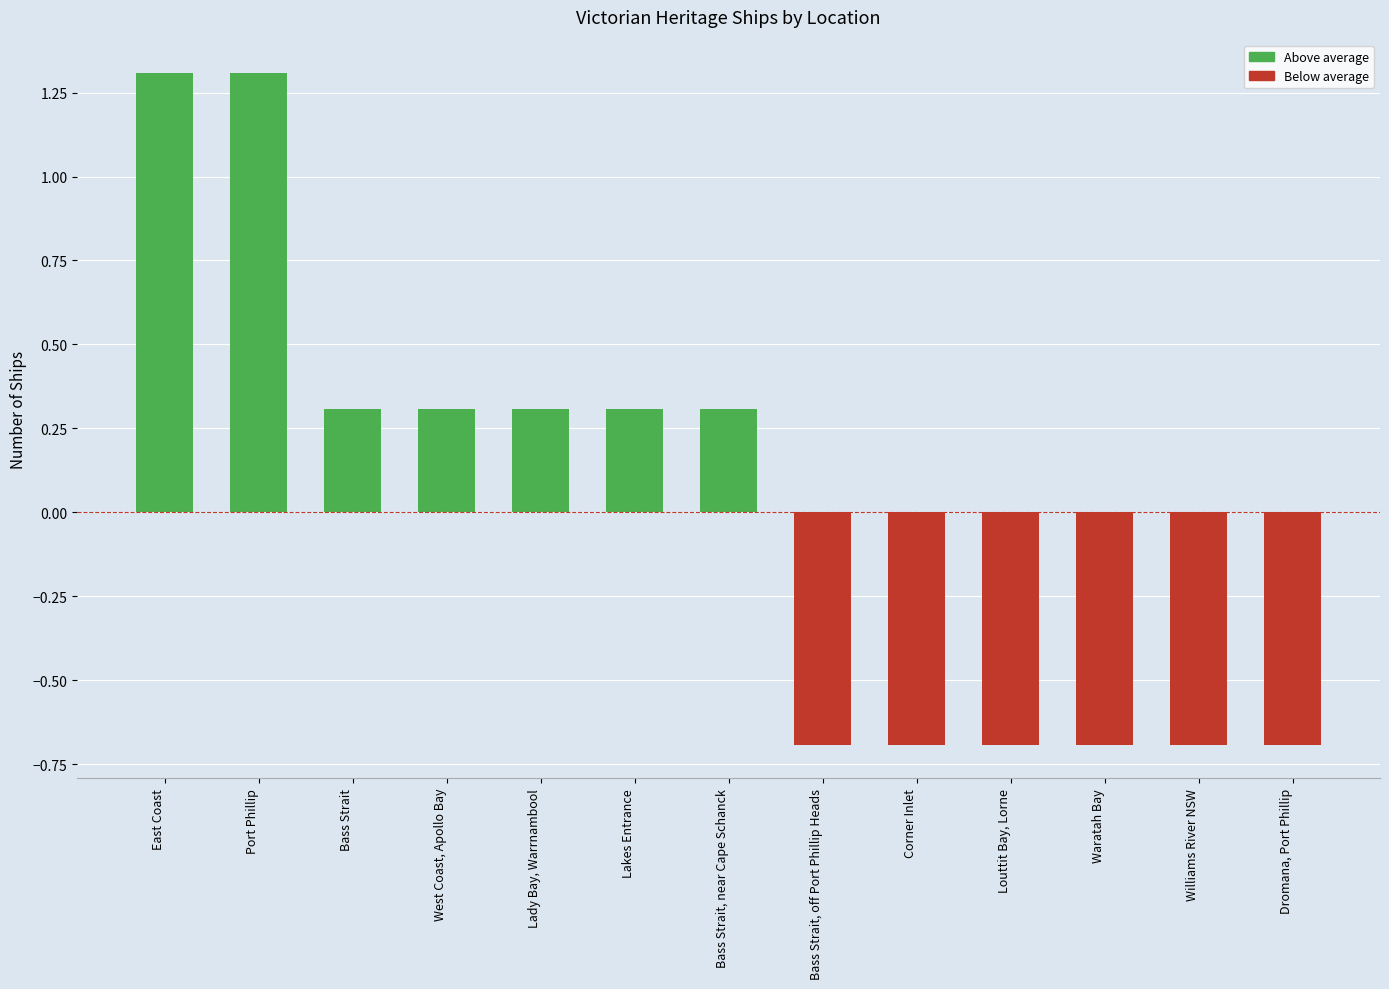

What is the maximum value shown in the chart?

1.3